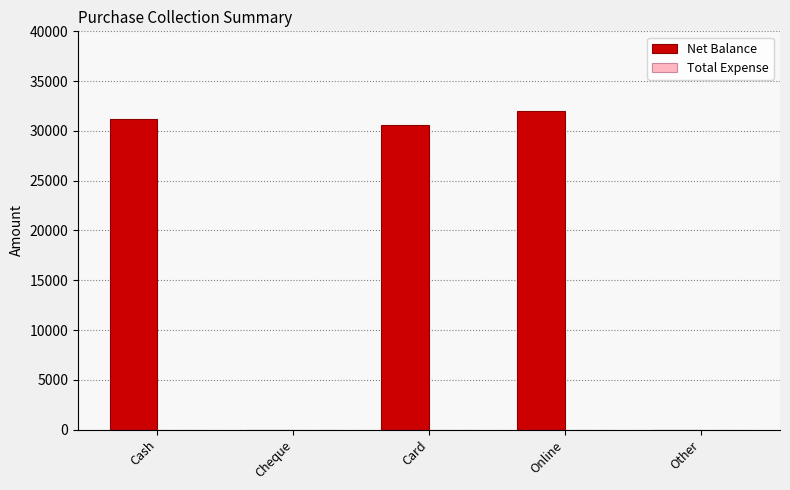

How many categories are shown in the chart?

5